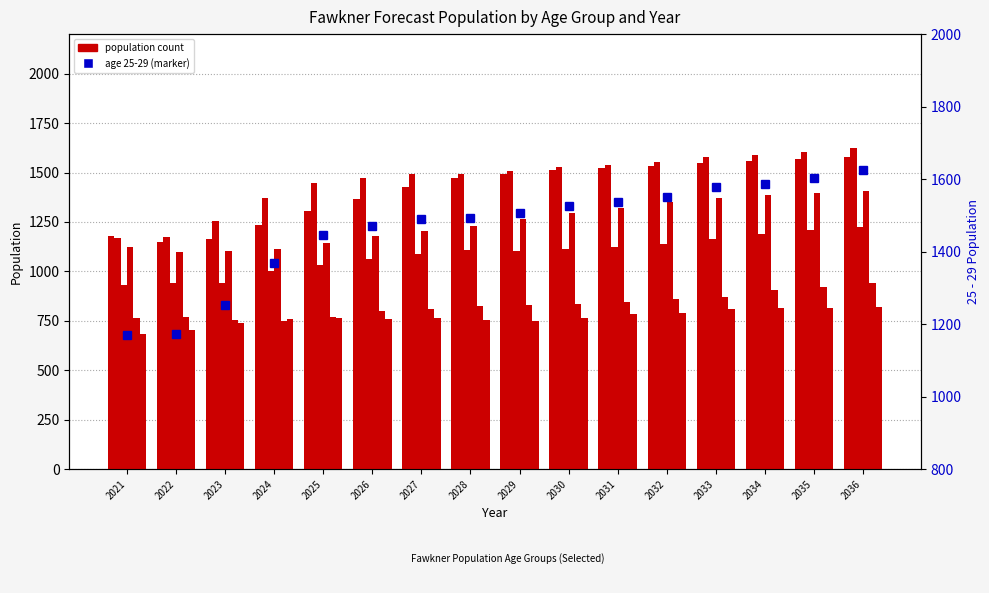

The 25 - 29 series shows 1472 at 2026. True or false?

True